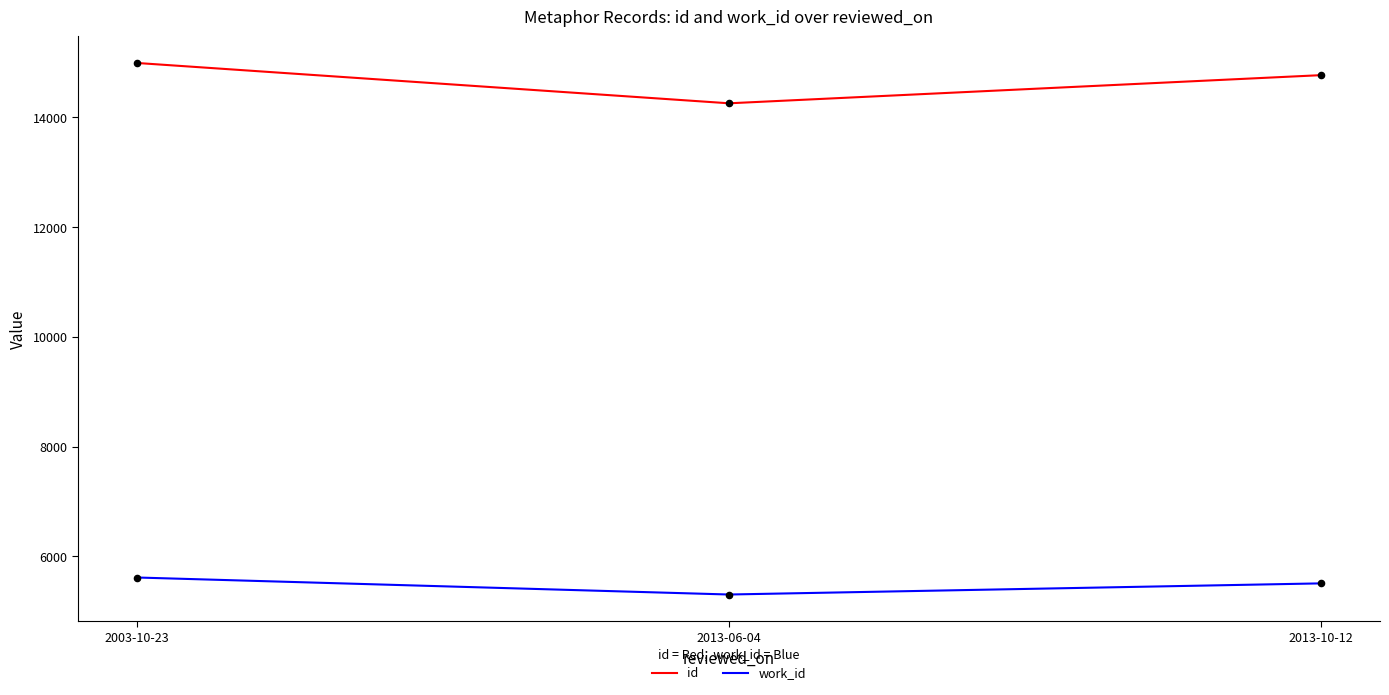

What is the total value across all series at 2003-10-23?

20604